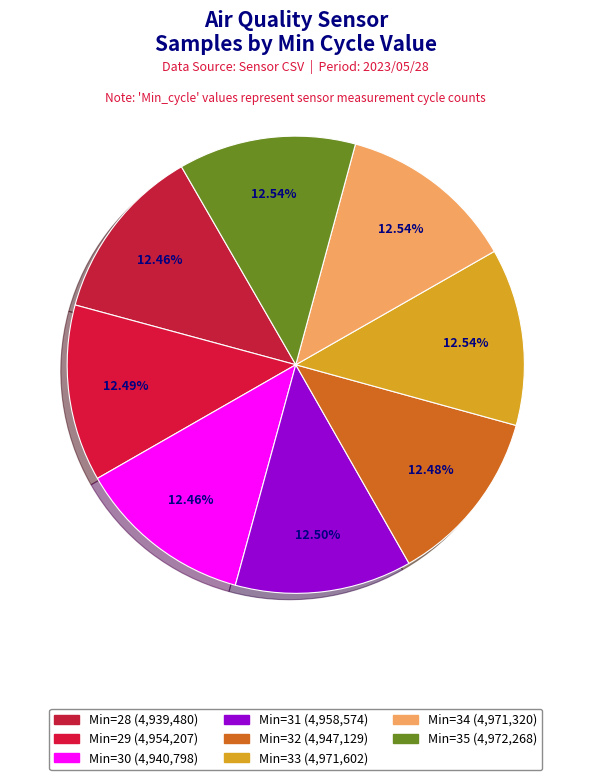

How many slices are in this pie chart?

8